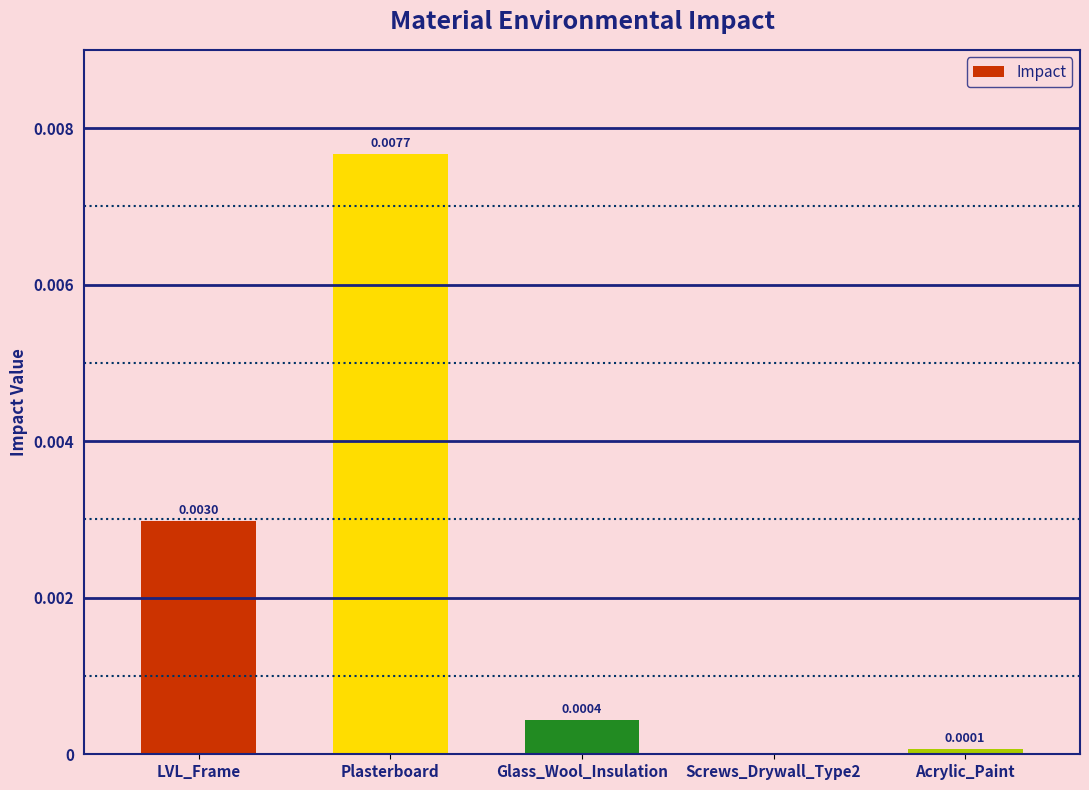

At which category does the chart reach its peak across all series?

Plasterboard